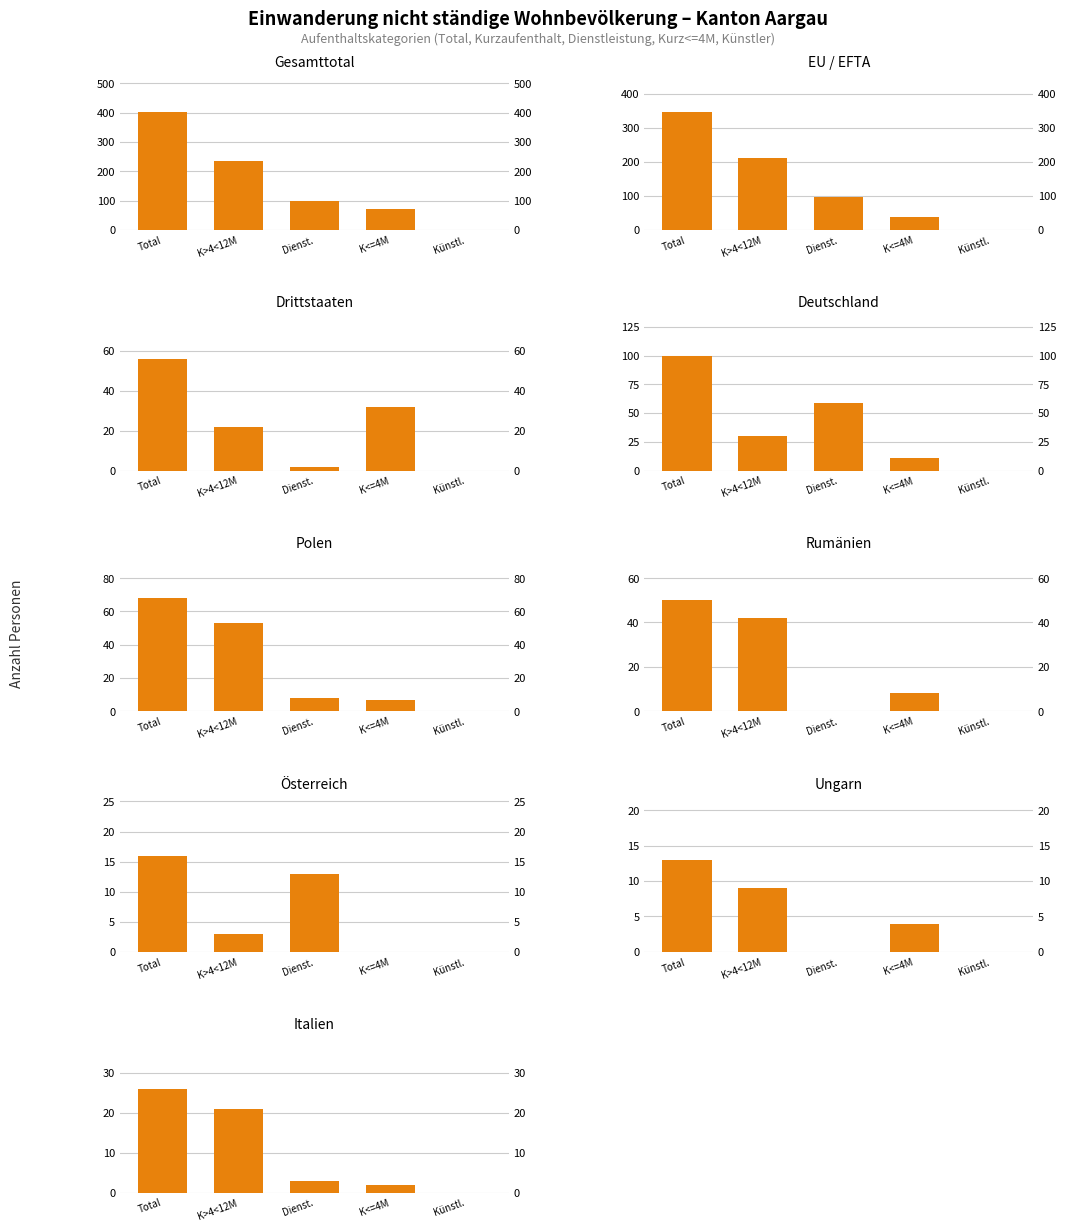

Which series has the widest spread of values?

Gesamttotal